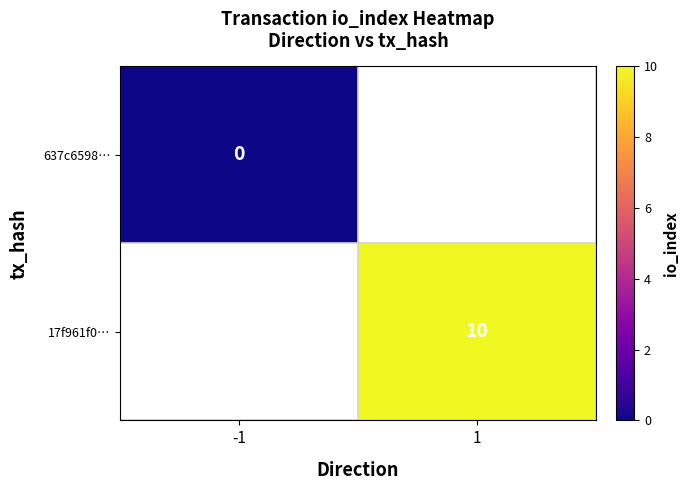

At which label does 17f961f0… reach its peak?

-1